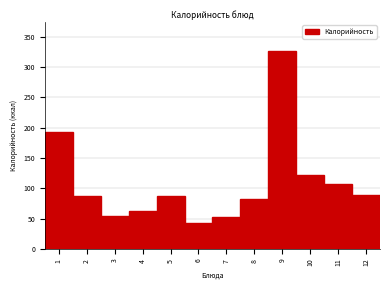

What is the greatest value displayed?

325.5